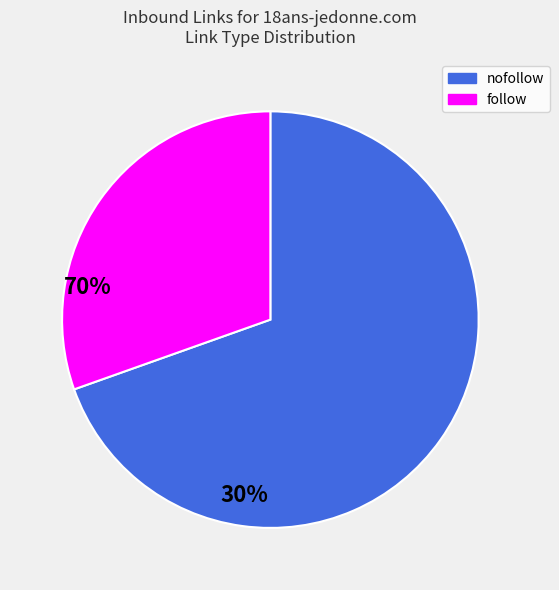

Does any single category account for the majority?

Yes